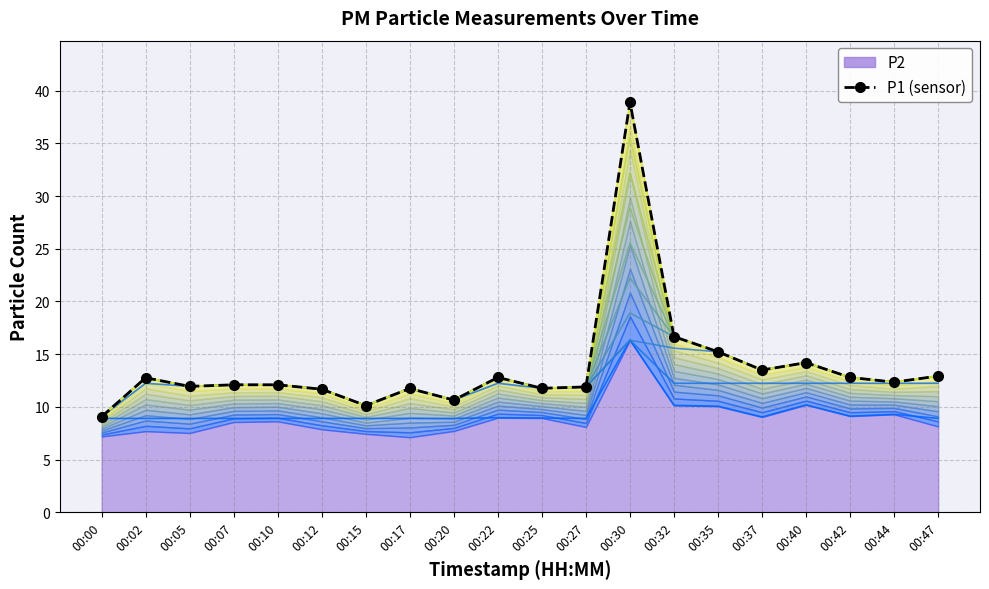

List the labels in order of value, largest first.

00:30, 00:32, 00:35, 00:40, 00:37, 00:47, 00:22, 00:42, 00:02, 00:44, 00:07, 00:10, 00:05, 00:27, 00:25, 00:17, 00:12, 00:20, 00:15, 00:00